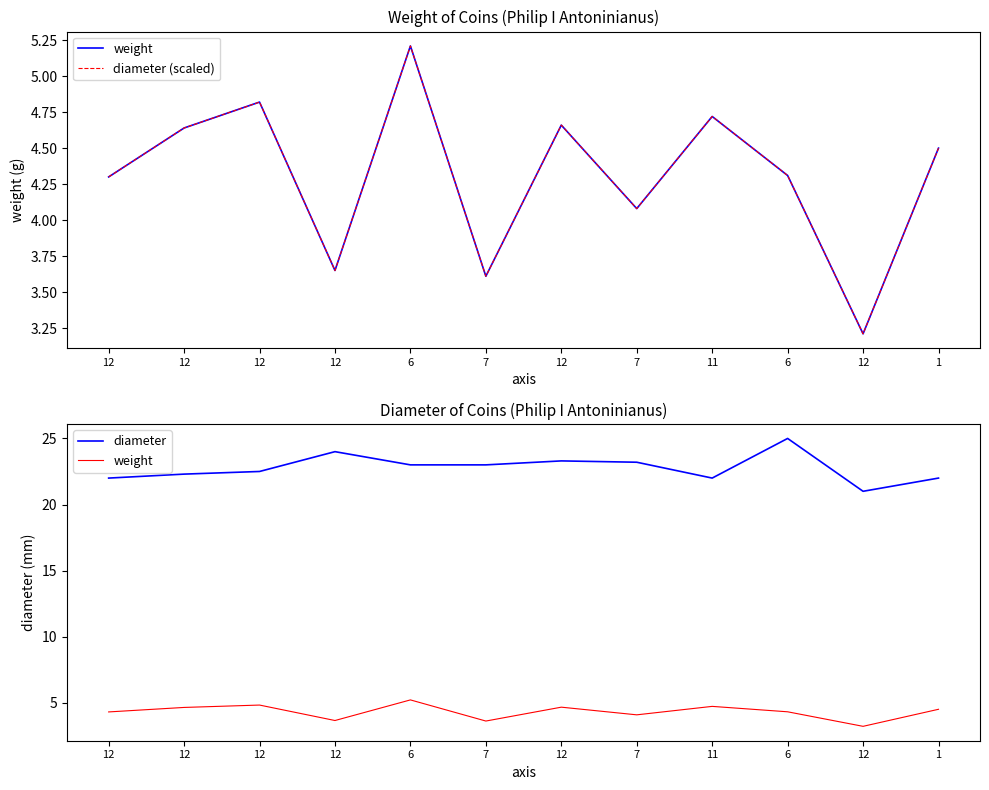

What is the spread (max minus min) of values at 12?

17.7